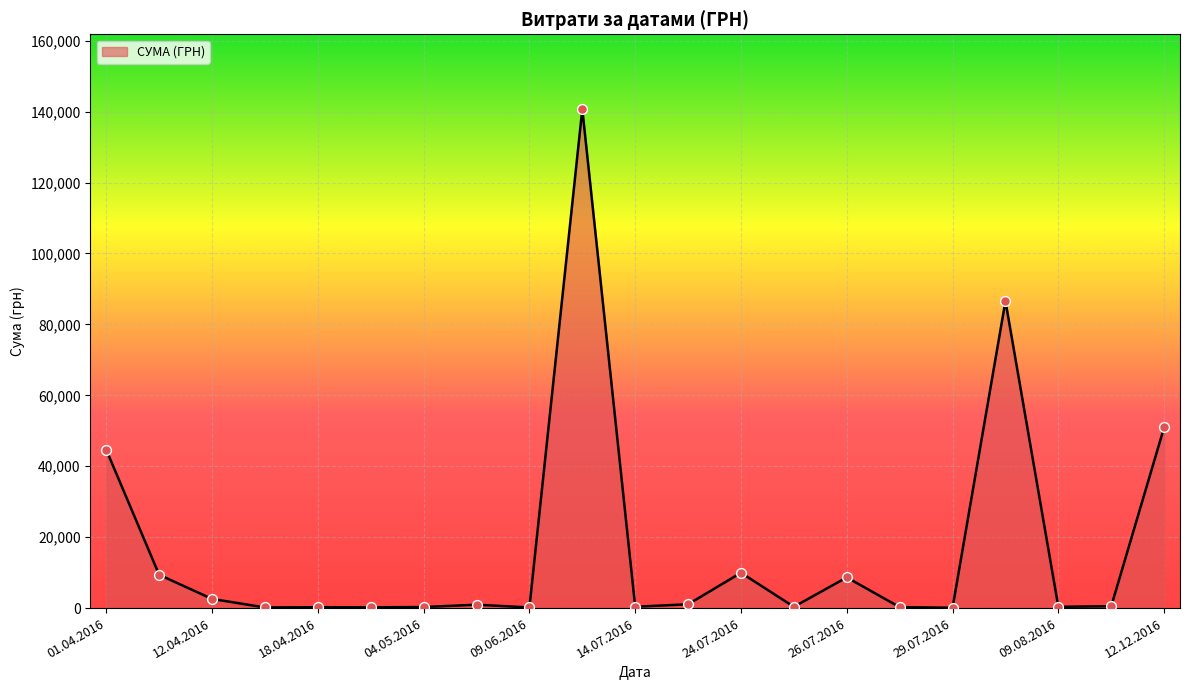

What is the maximum value shown in the chart?

140706.2